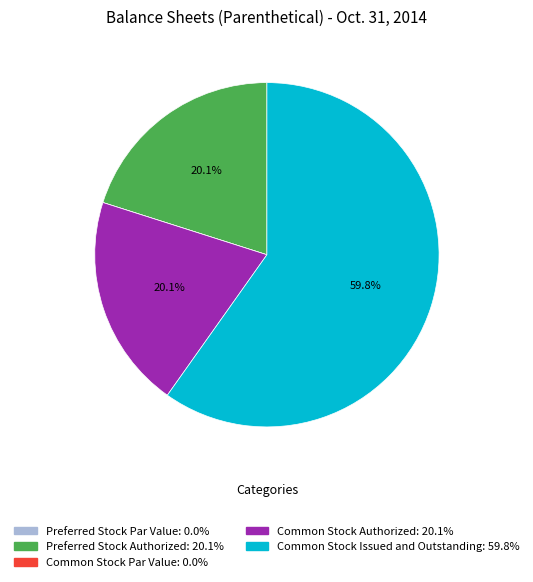

Is there any slice that represents more than half of the pie?

Yes